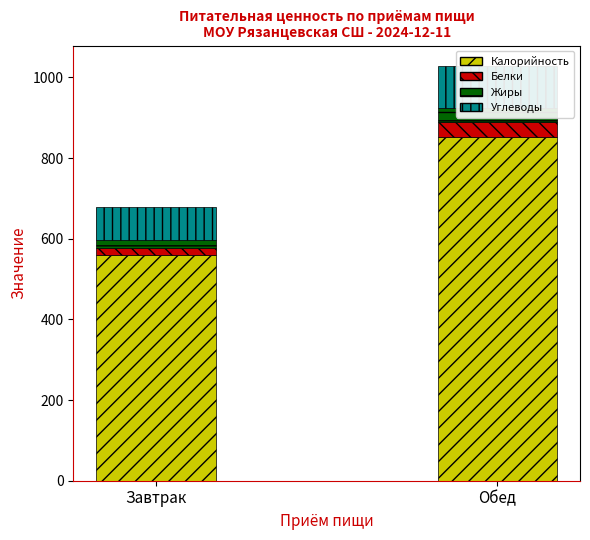

At how many categories does at least one series exceed 647?

1